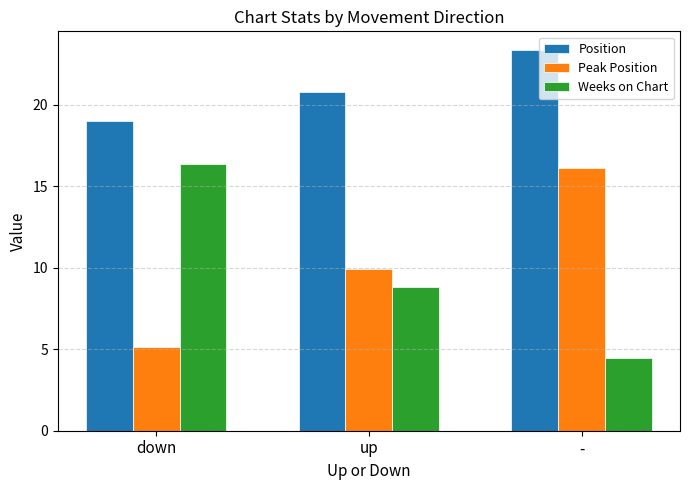

True or false: Position has a value of 20.8 at up.

True